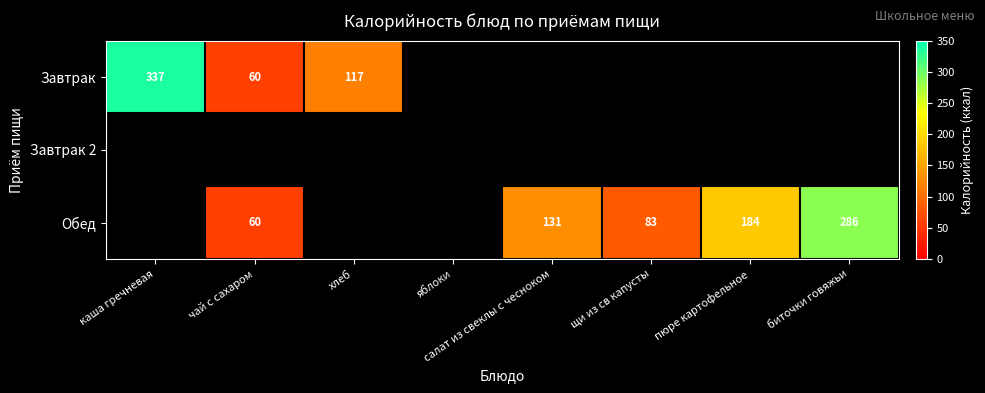

The Обед series shows 30 at щи из св капусты. True or false?

False